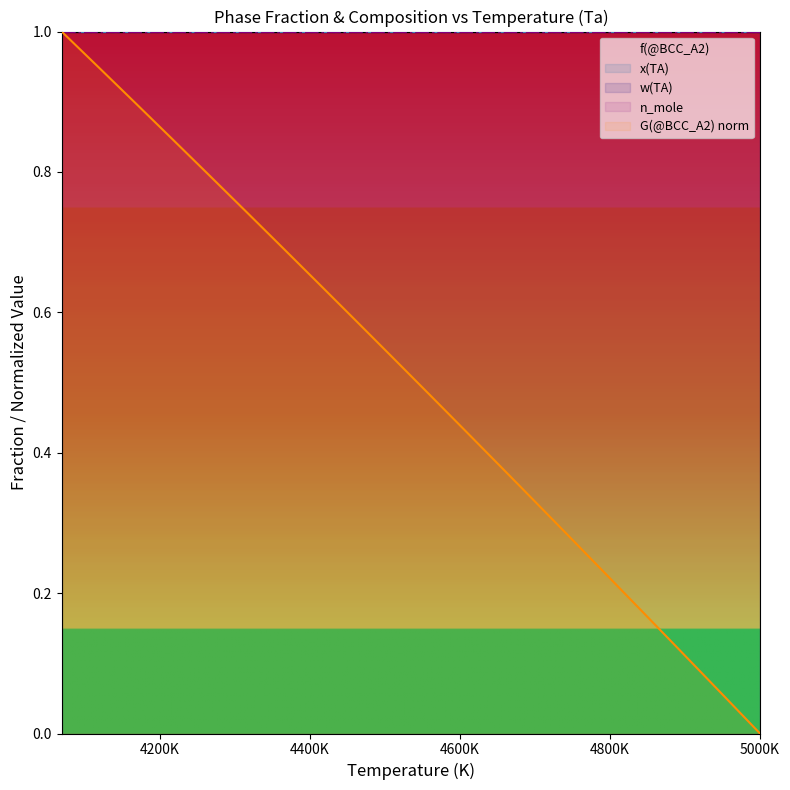

The w(TA) series shows 1.6 at 12. True or false?

False